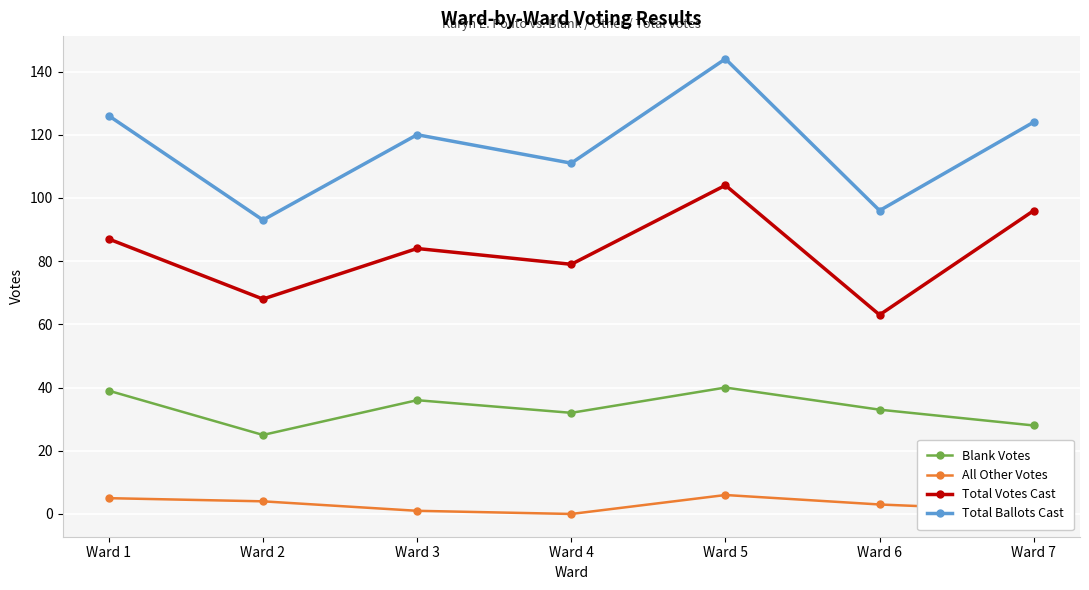

Where is the first local maximum for Total Votes Cast?

Ward 3